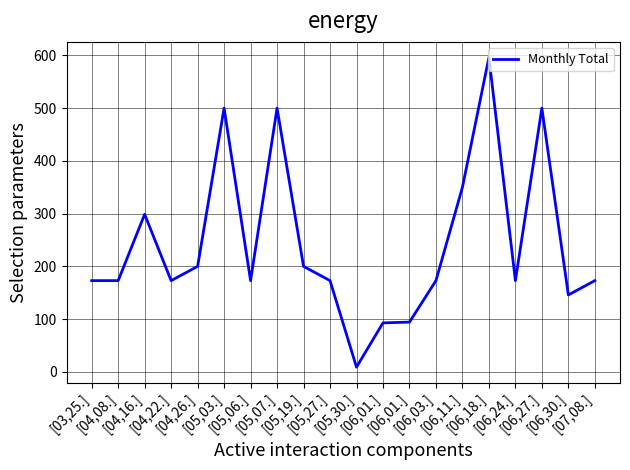

Does the chart display data point markers on the line(s)?

No